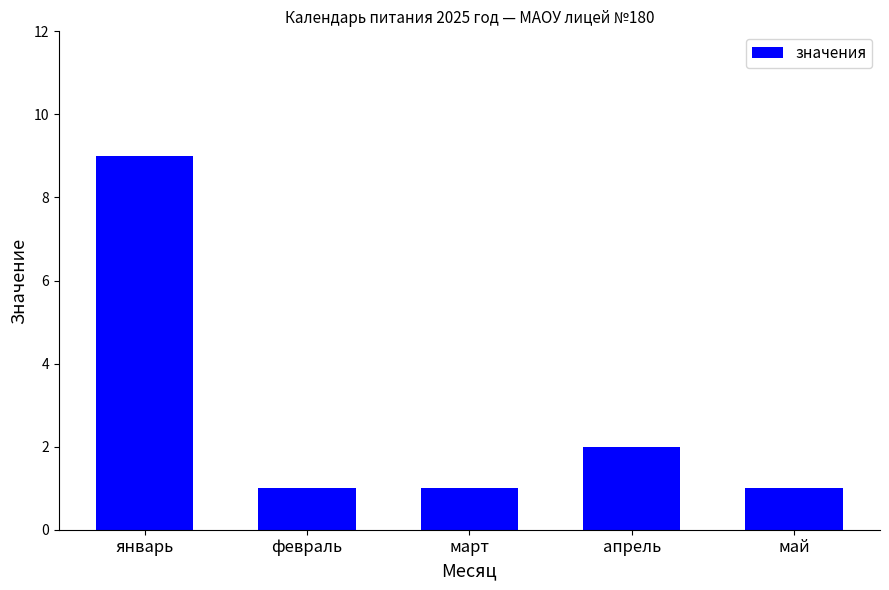

The value at январь is 9. True or false?

True